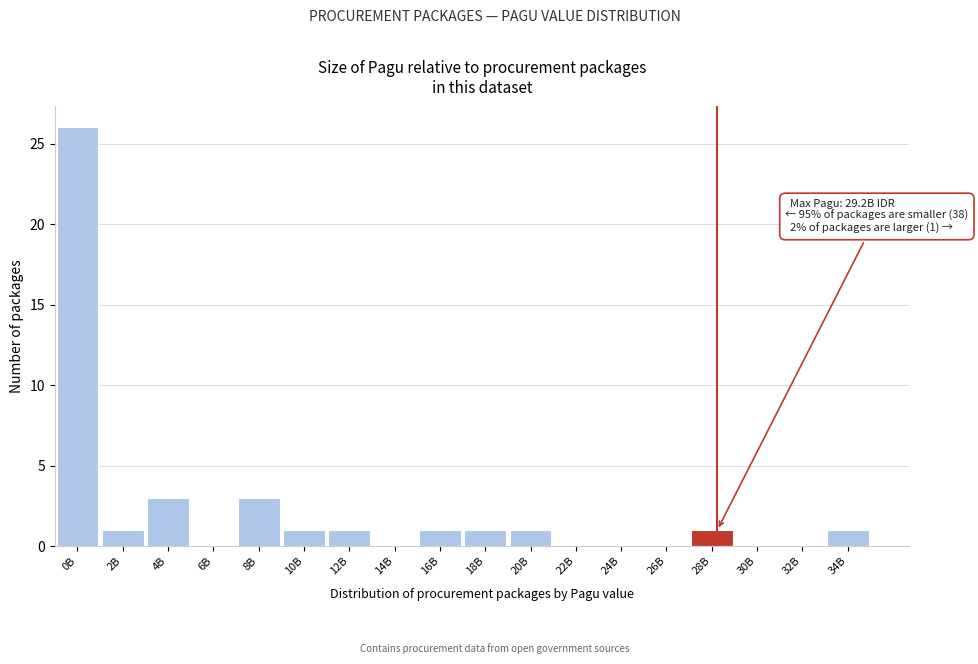

Reading left to right, transcribe all the data shown in this chart.

0B=26	2B=1	4B=3	6B=0	8B=3	10B=1	12B=1	14B=0	16B=1	18B=1	20B=1	22B=0	24B=0	26B=0	28B=1	30B=0	32B=0	34B=1